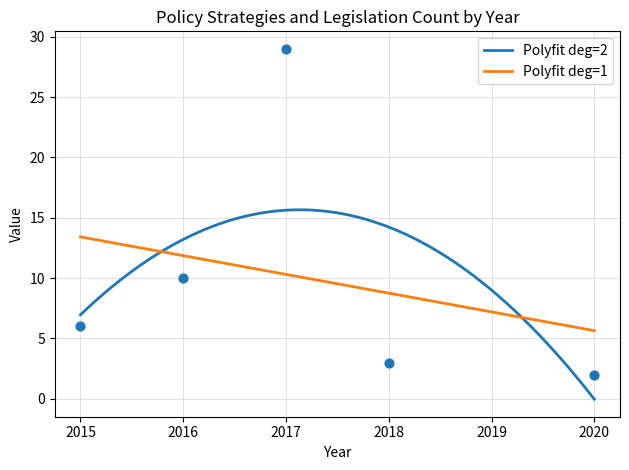

What is the change in value from 2016 to 2017?

+19